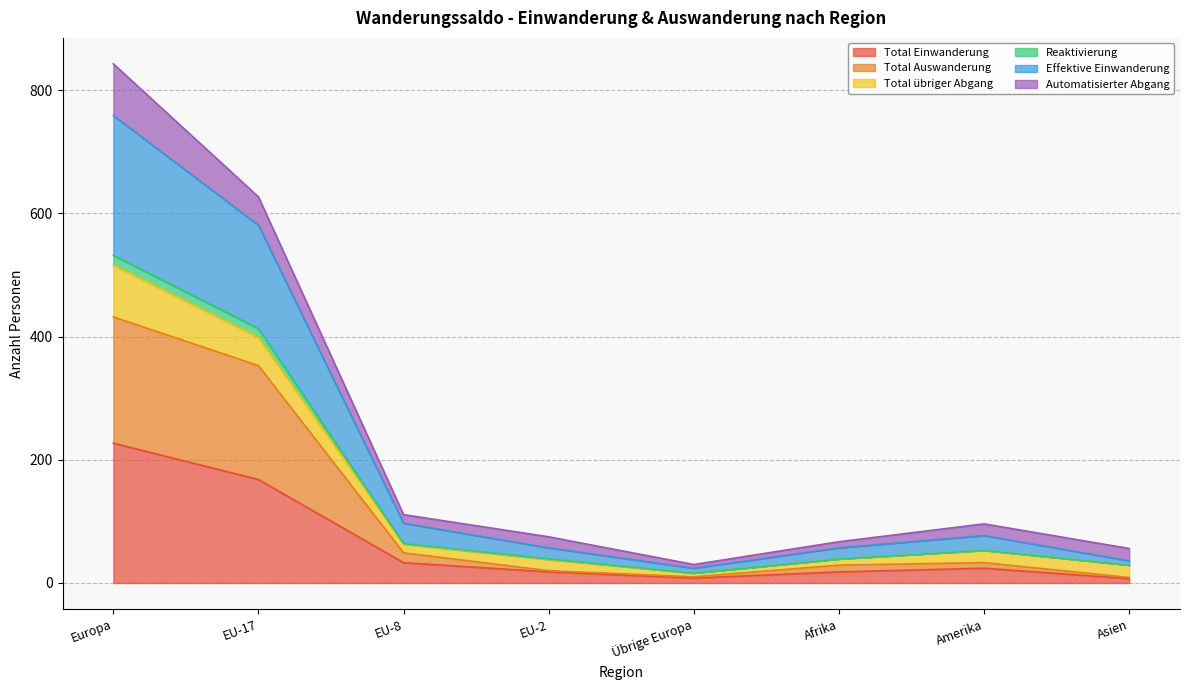

What is the difference between the maximum and second lowest values in the Total Einwanderung series?

219